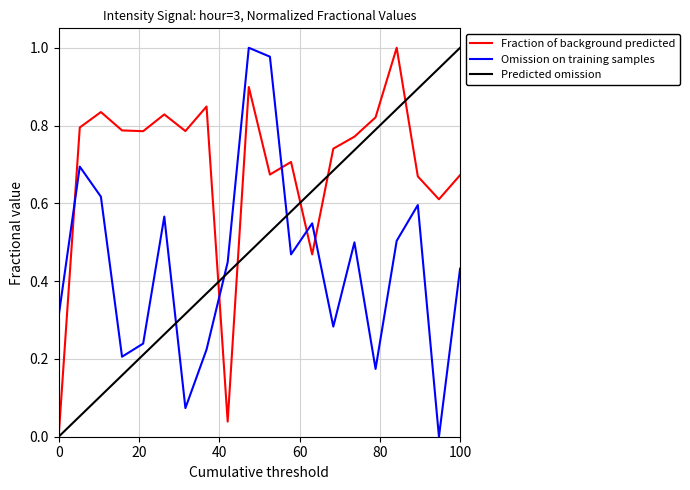

After their last crossing, which series has the higher values: Predicted omission or Omission on training samples?

Predicted omission